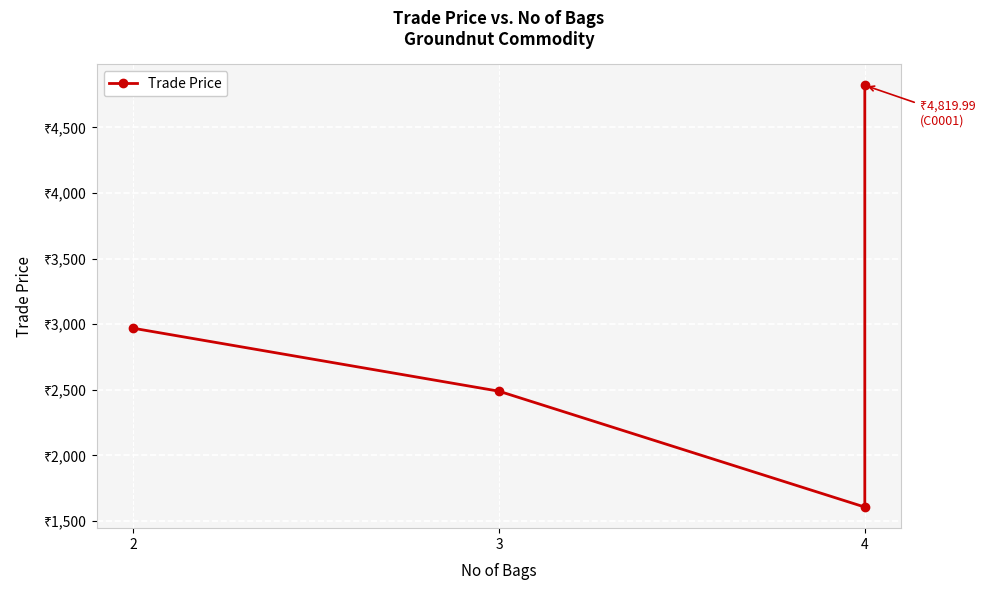

What is the sum of all values?

11884.0